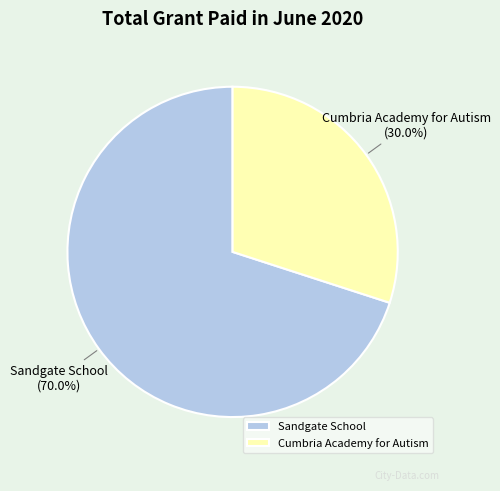

What percentage is NOT represented by Cumbria Academy for Autism?

70.0%